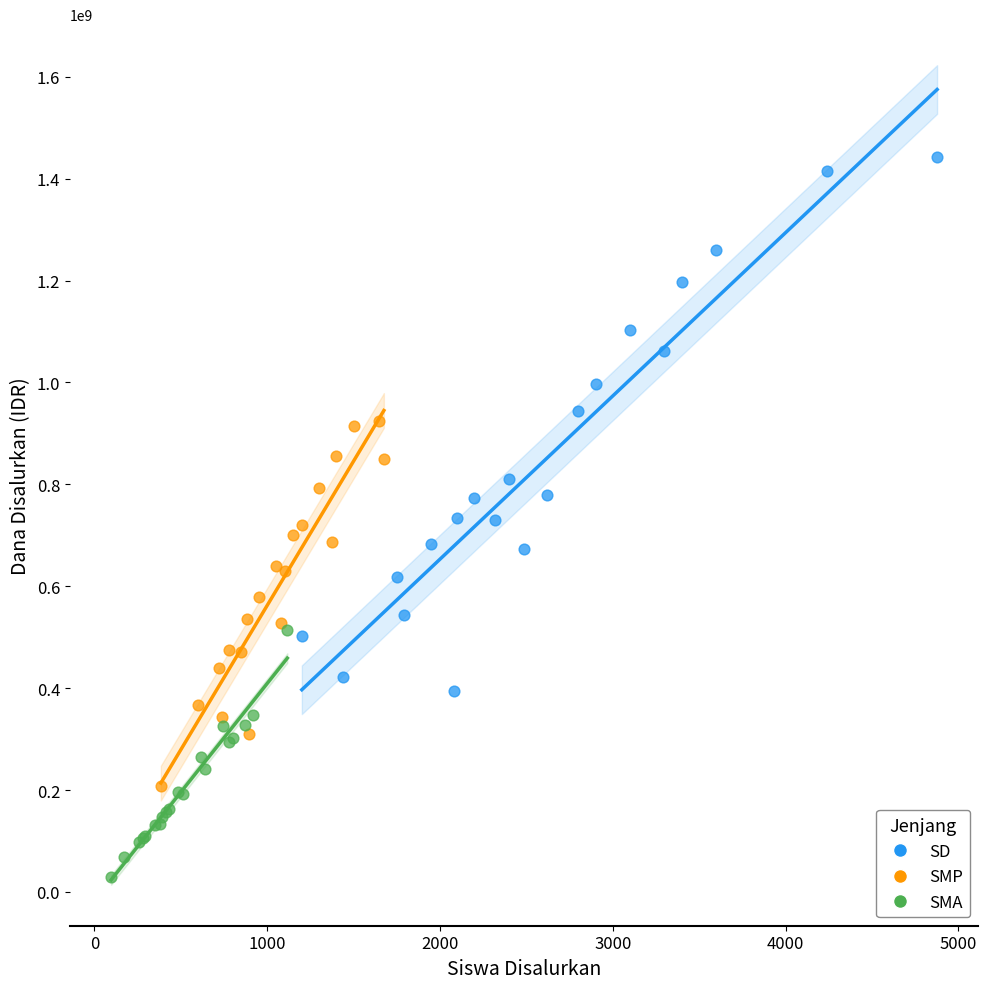

Which series reaches the minimum Y coordinate?

SMA